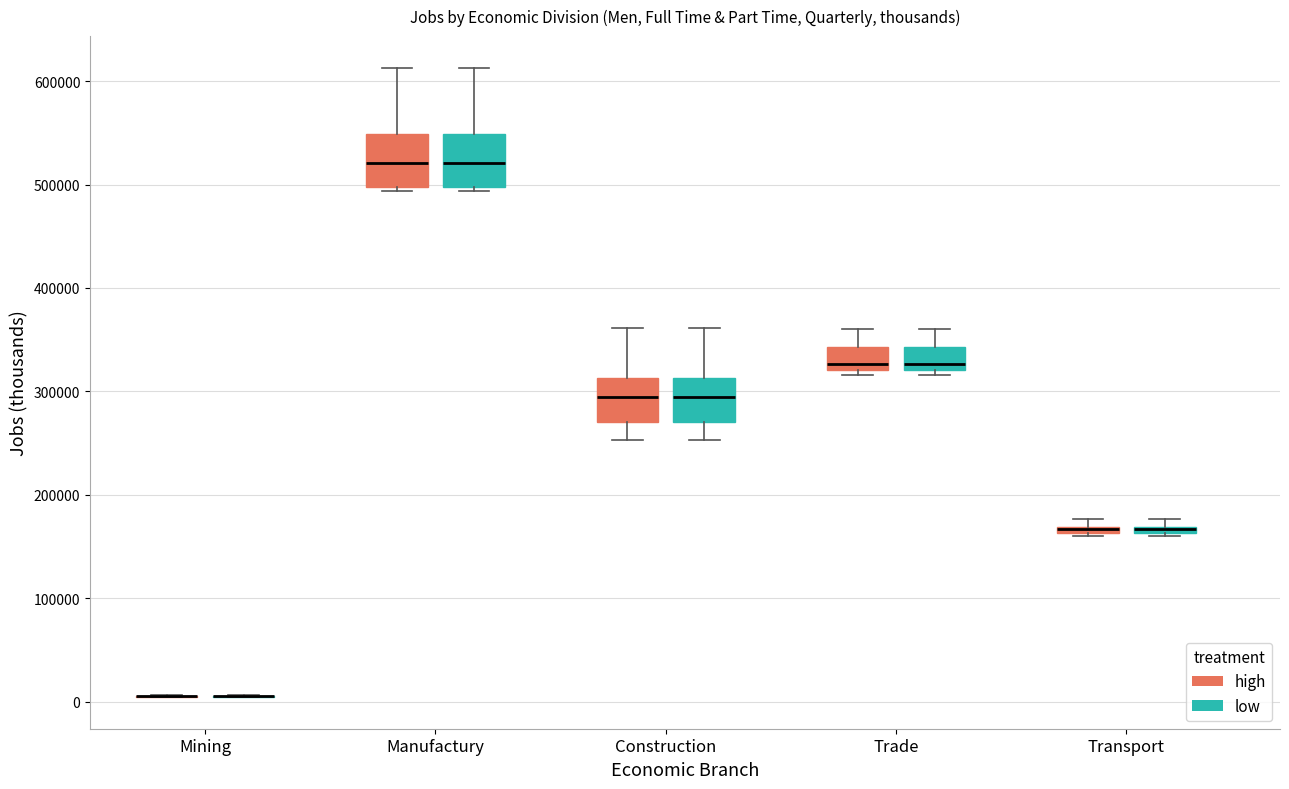

Where is the upper edge of the box for Transport (low) on the y-axis? The values are not printed on the chart, so give them approximately, as read against the axis.

170000